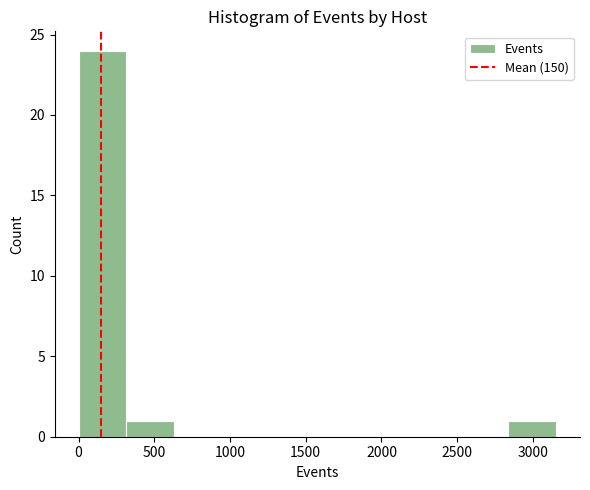

Reading left to right, transcribe this chart: for each bar, give the range it covers on the x-axis and its height. Neither the bar edges nor the heights are printed on the chart, so give them approximately, as read against the axes.

0 to 300: 24
300 to 650: 1
650 to 950: 0
950 to 1250: 0
1250 to 1600: 0
1600 to 1900: 0
1900 to 2200: 0
2200 to 2500: 0
2500 to 2850: 0
2850 to 3150: 1